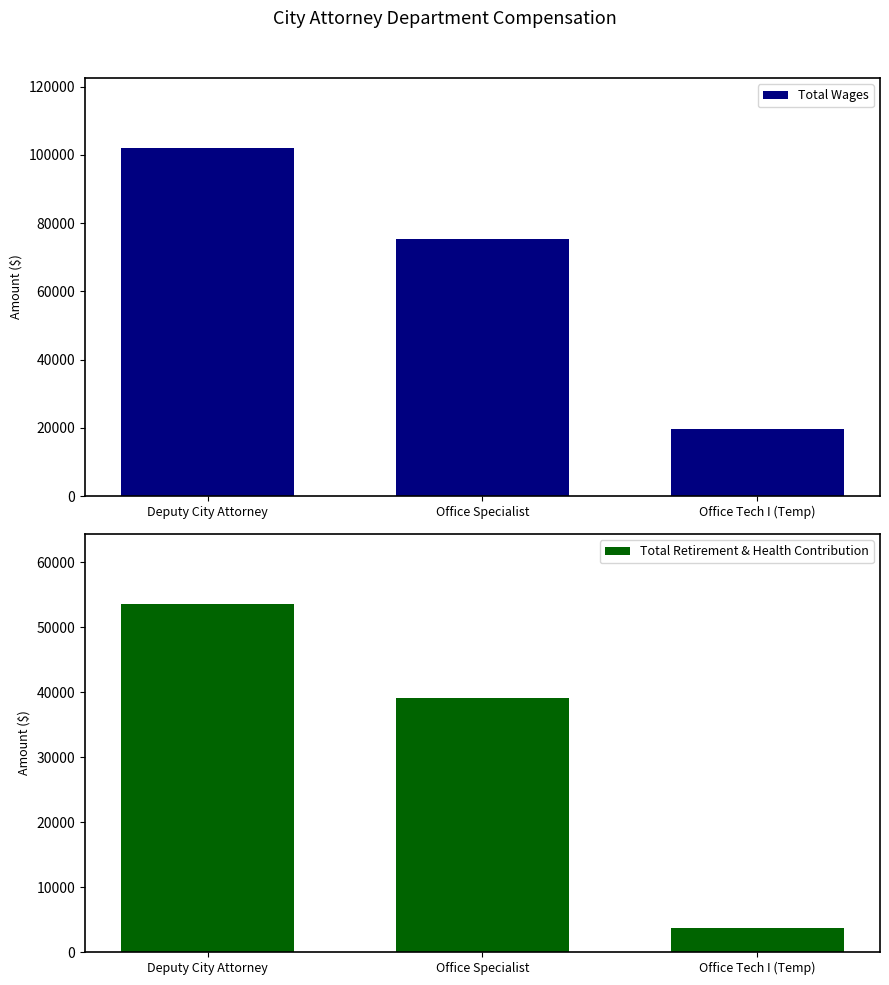

At which category is the sum across all series the highest?

Deputy City Attorney